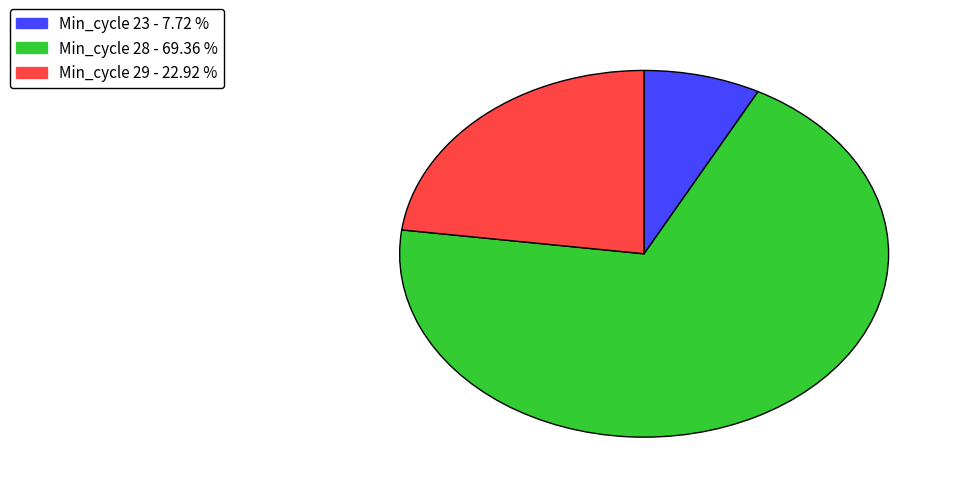

Which category accounts for the majority?

Min_cycle 28 - 69.36 %